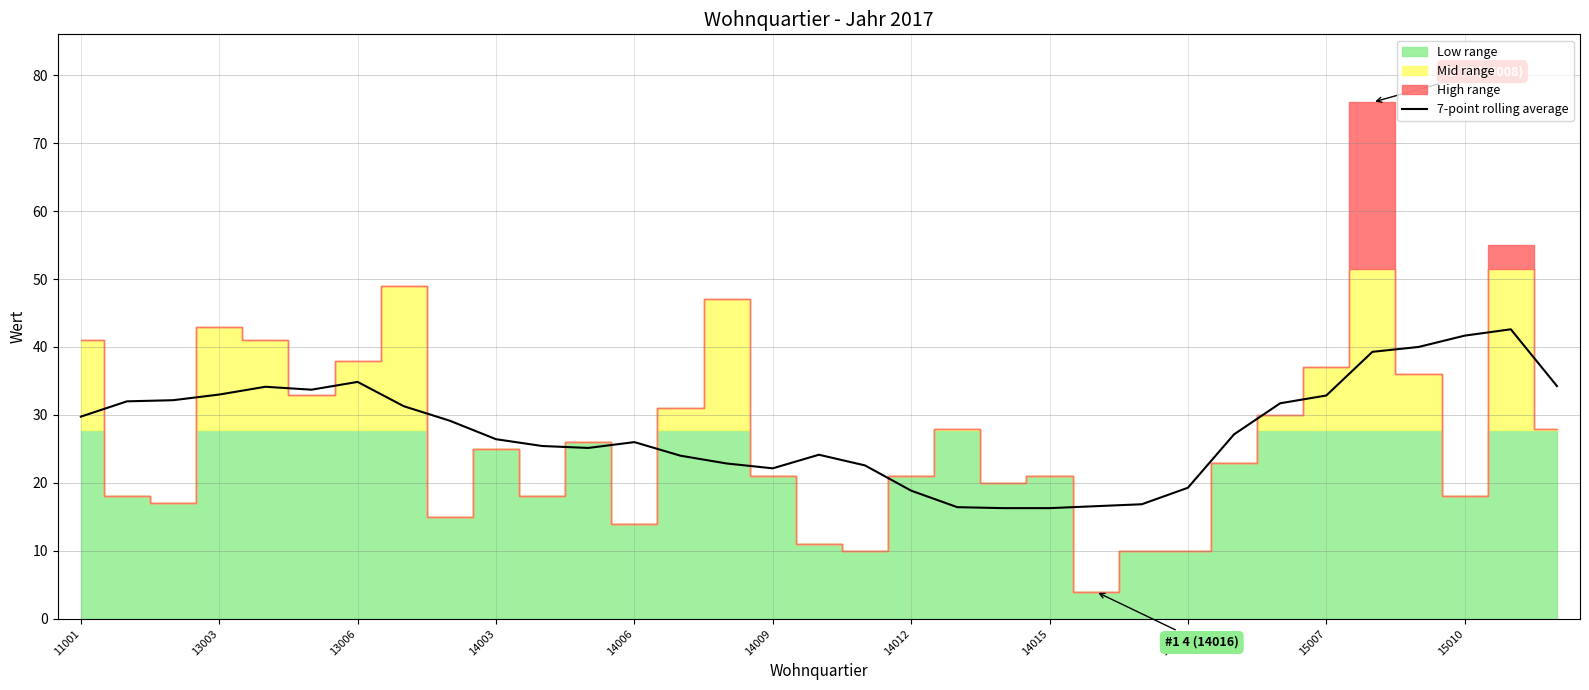

What is the maximum value for 7-point rolling average?

42.6